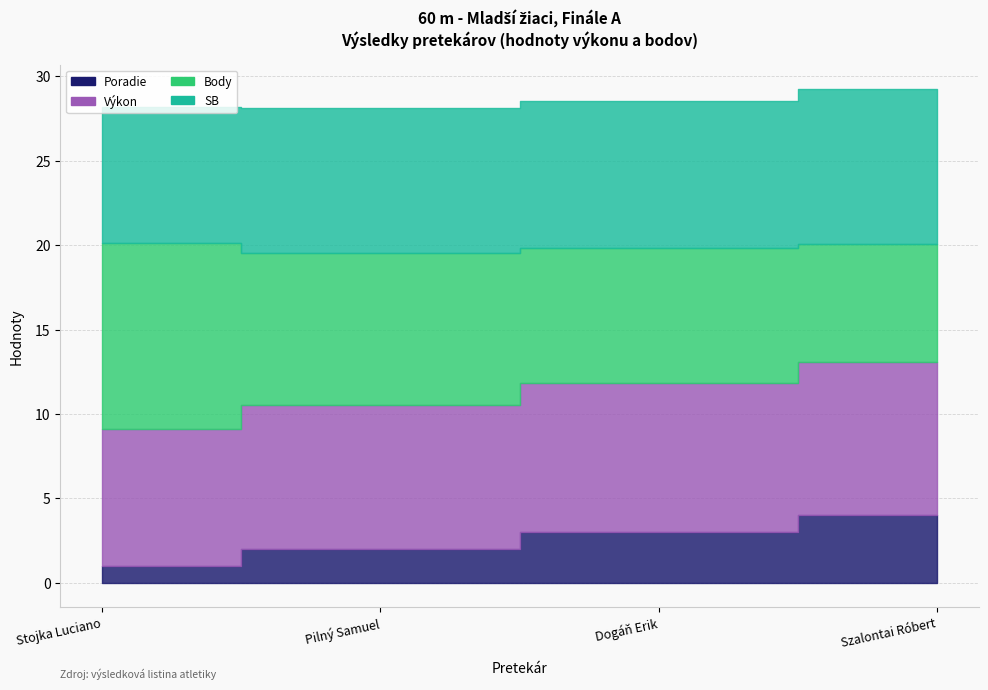

At which category does the chart reach its minimum across all series?

Stojka Luciano